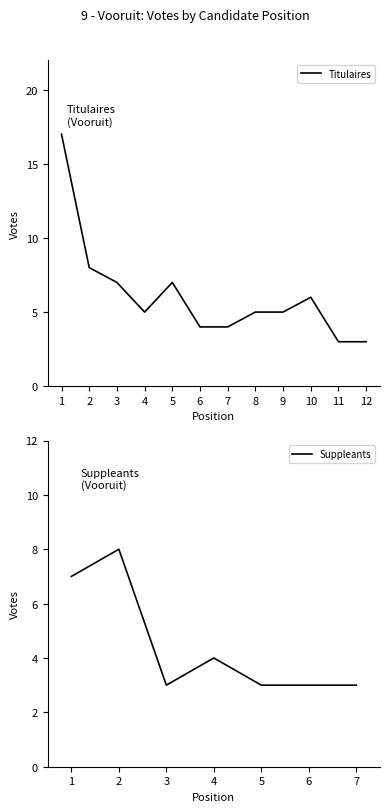

True or false: the data shows 1 at 6.

False